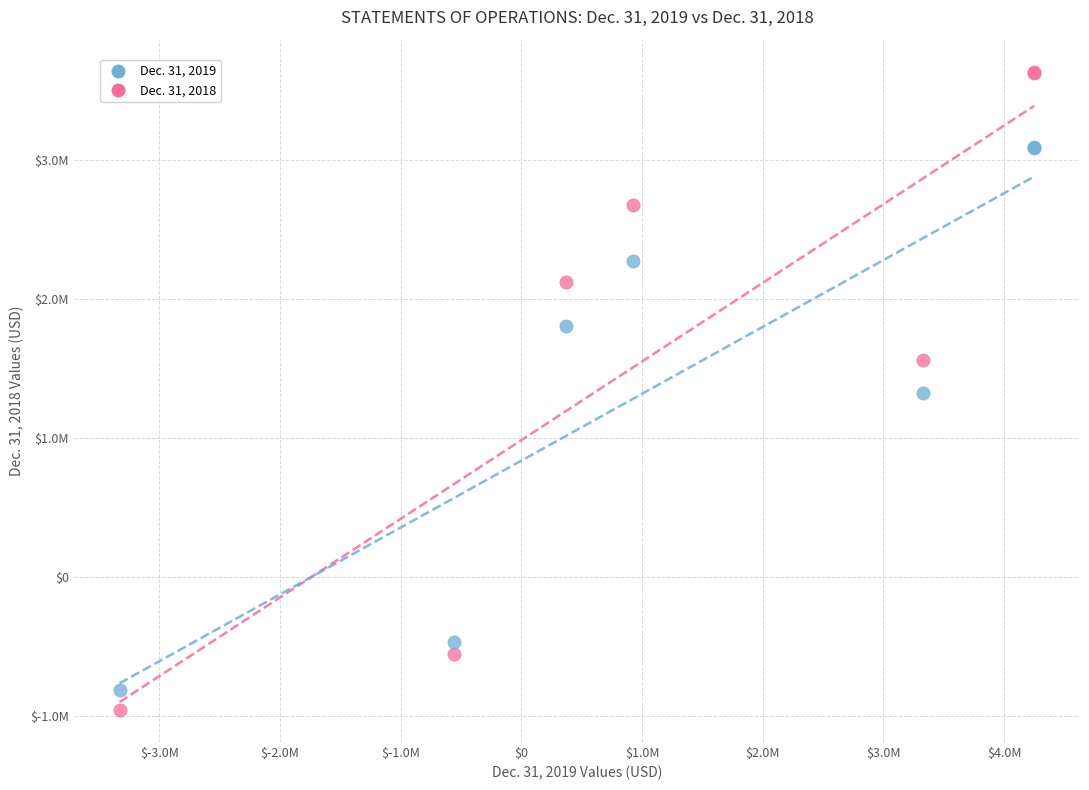

What are all the series names shown in the legend?

Dec. 31, 2019, Dec. 31, 2018